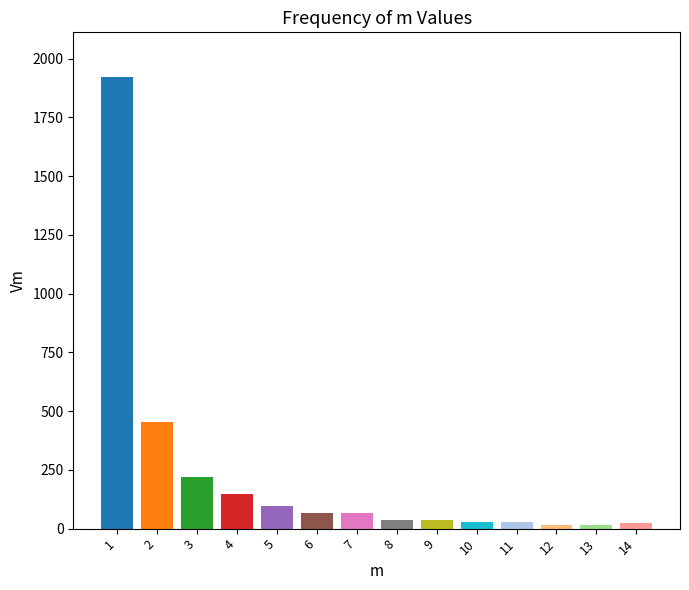

How many values are below 65?

7